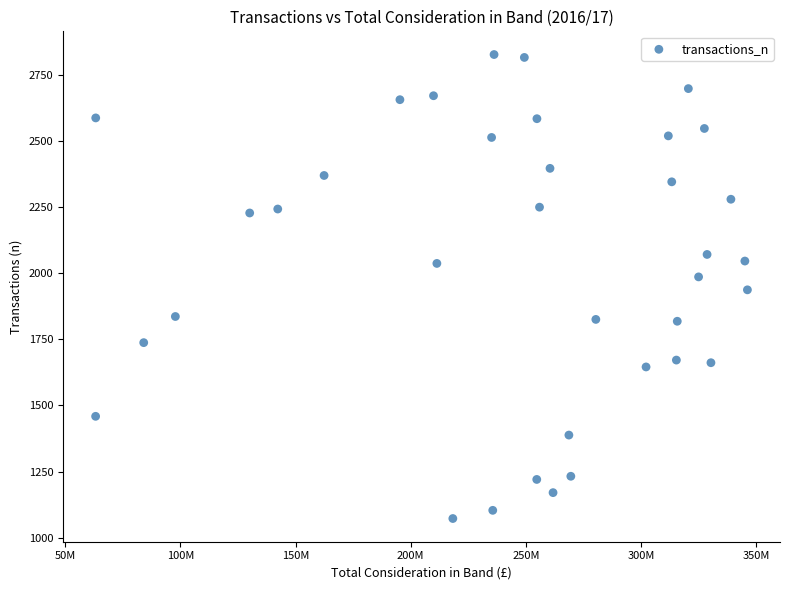

What is the range of Y values (max minus min)?

1757